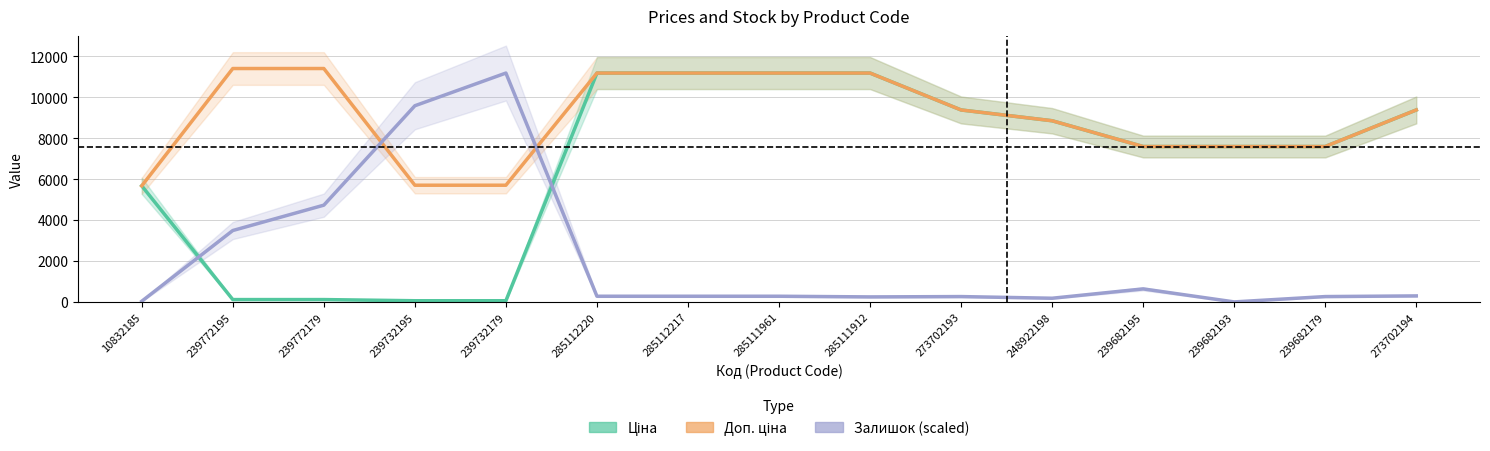

How many values in Залишок (scaled) are above zero?

14